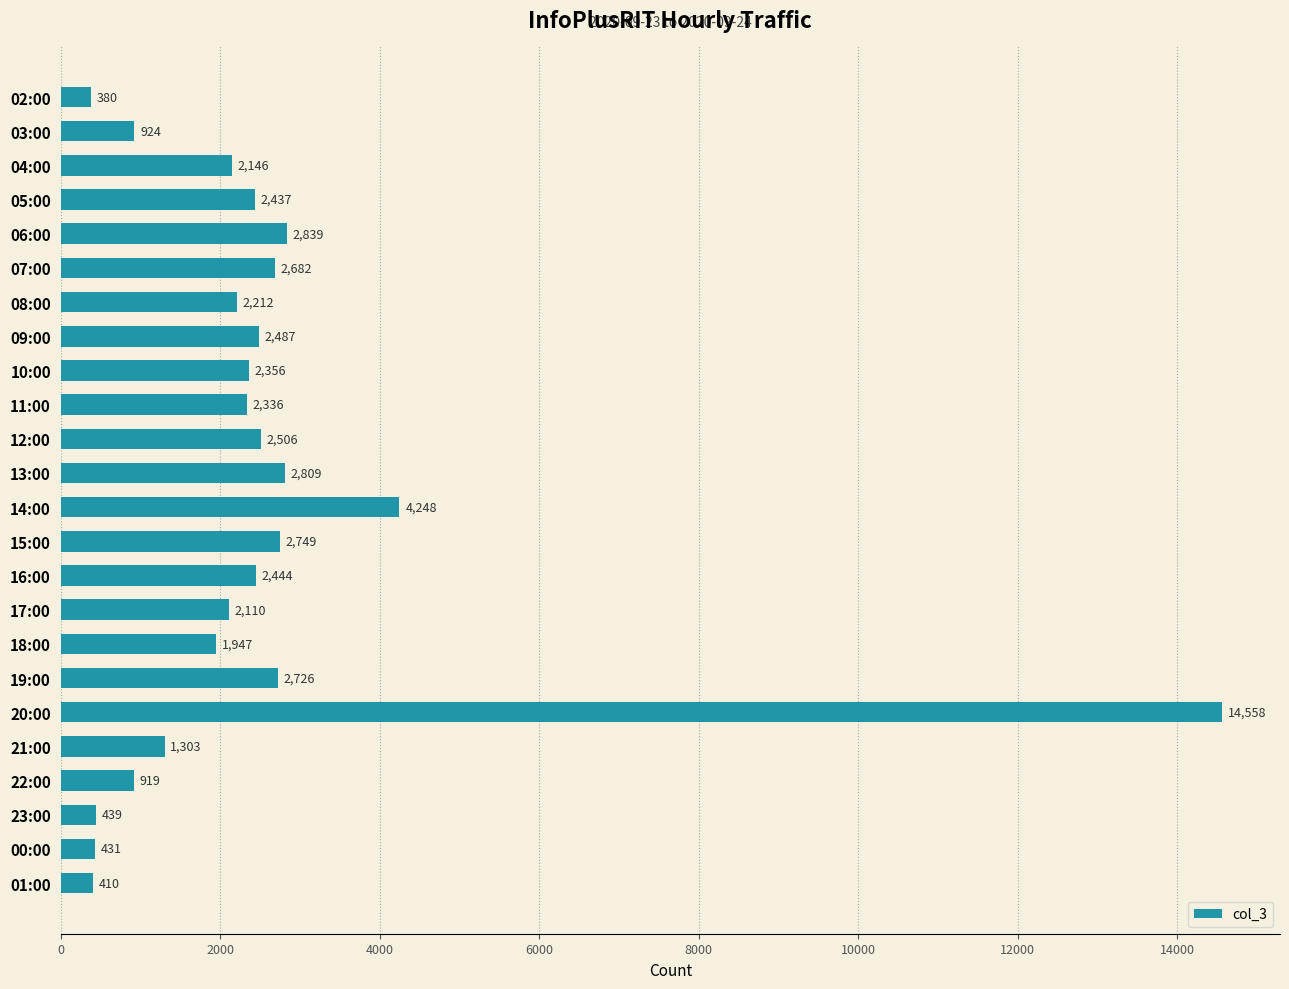

What is the smallest value displayed?

380